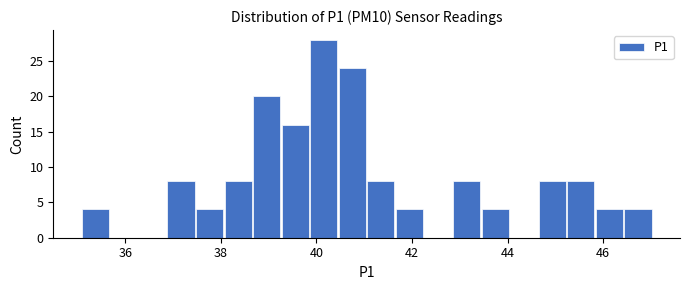

Read against the x-axis, roughly where is the centre of the tallest bar?

40.2